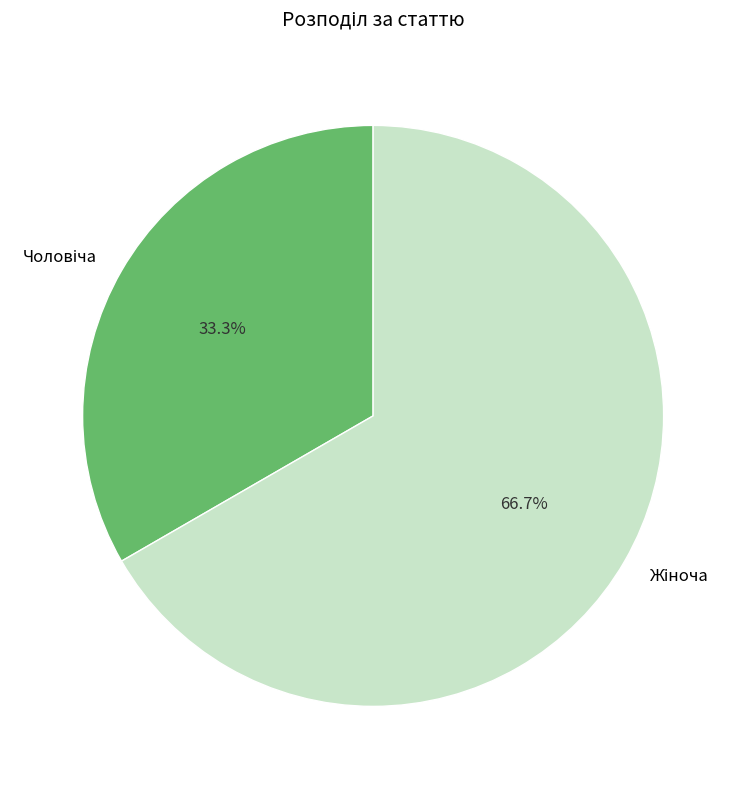

Does any single category account for the majority?

Yes